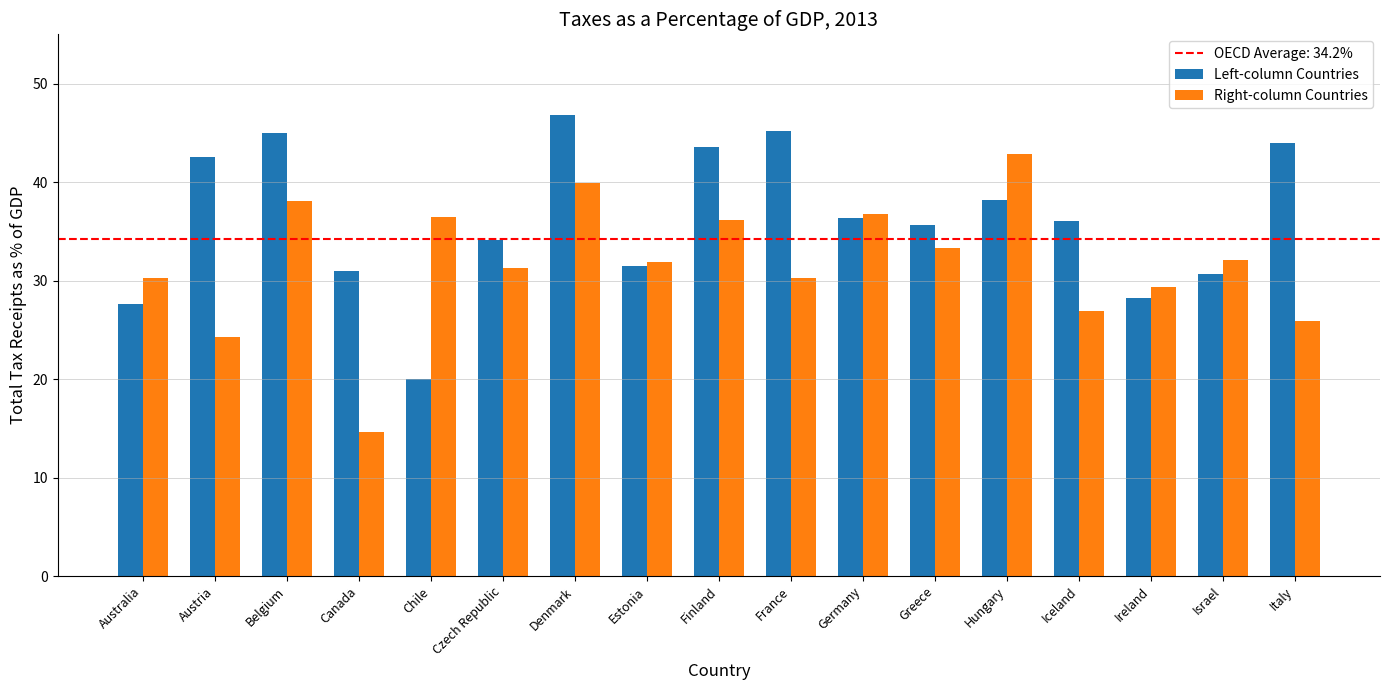

How many bars are there in total?

34